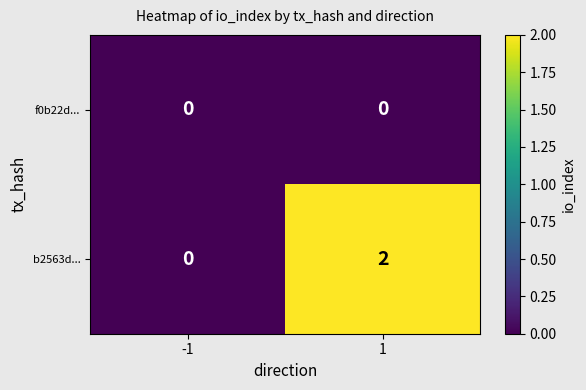

Between -1 and 1, which series saw the biggest shift?

b2563d...